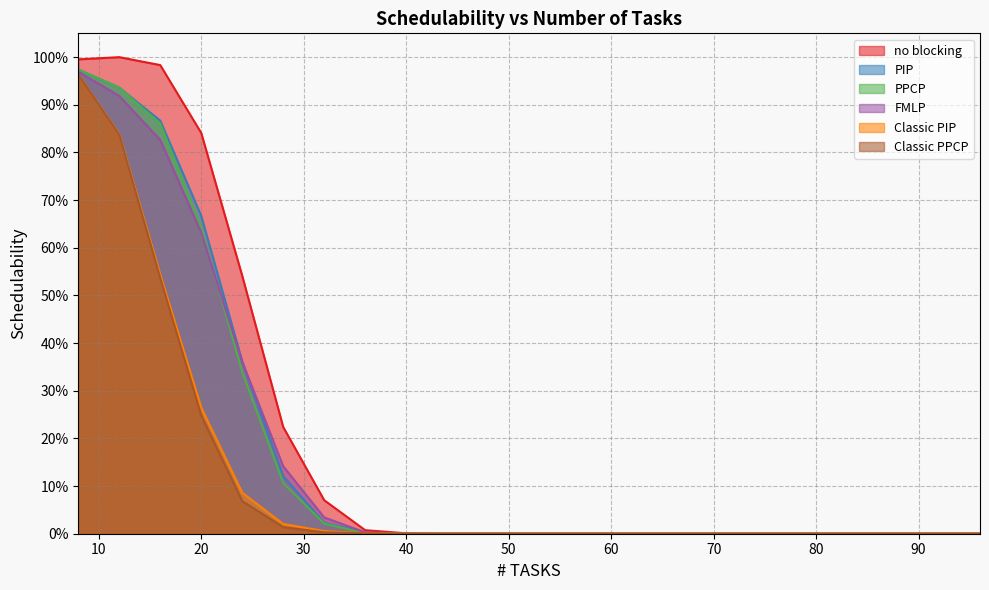

Is it true that PPCP equals -0.3 at 76?

False